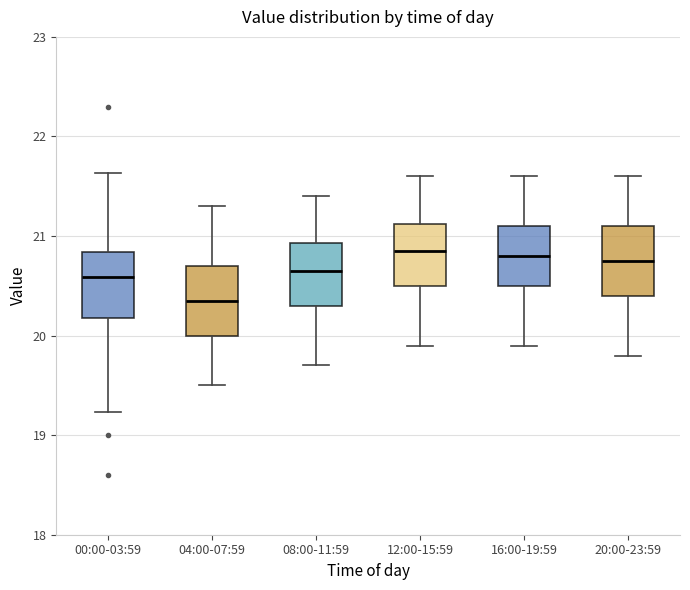

Where is the upper edge of the box for 12:00-15:59 on the y-axis? The values are not printed on the chart, so give them approximately, as read against the axis.

21.1